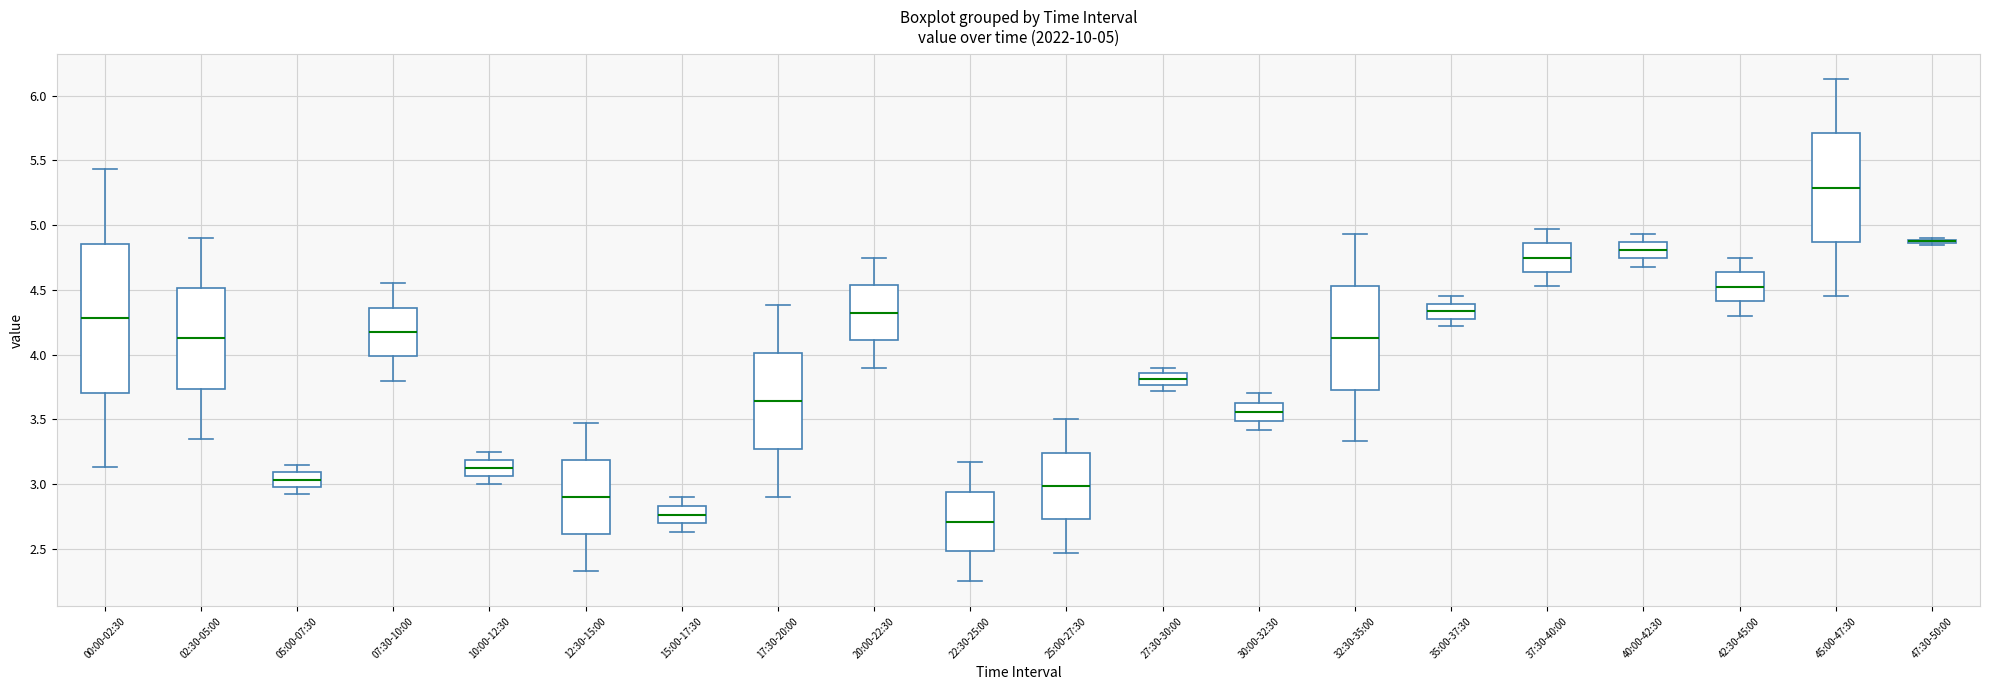

Which box is the tallest, from its lower edge to its upper edge?

00:00-02:30